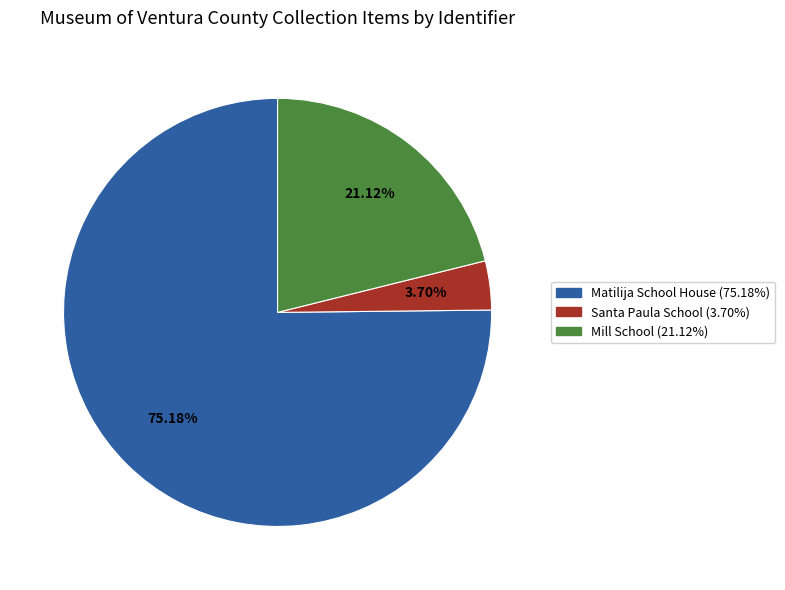

What percentage is the Mill School slice, to the nearest percent?

21%